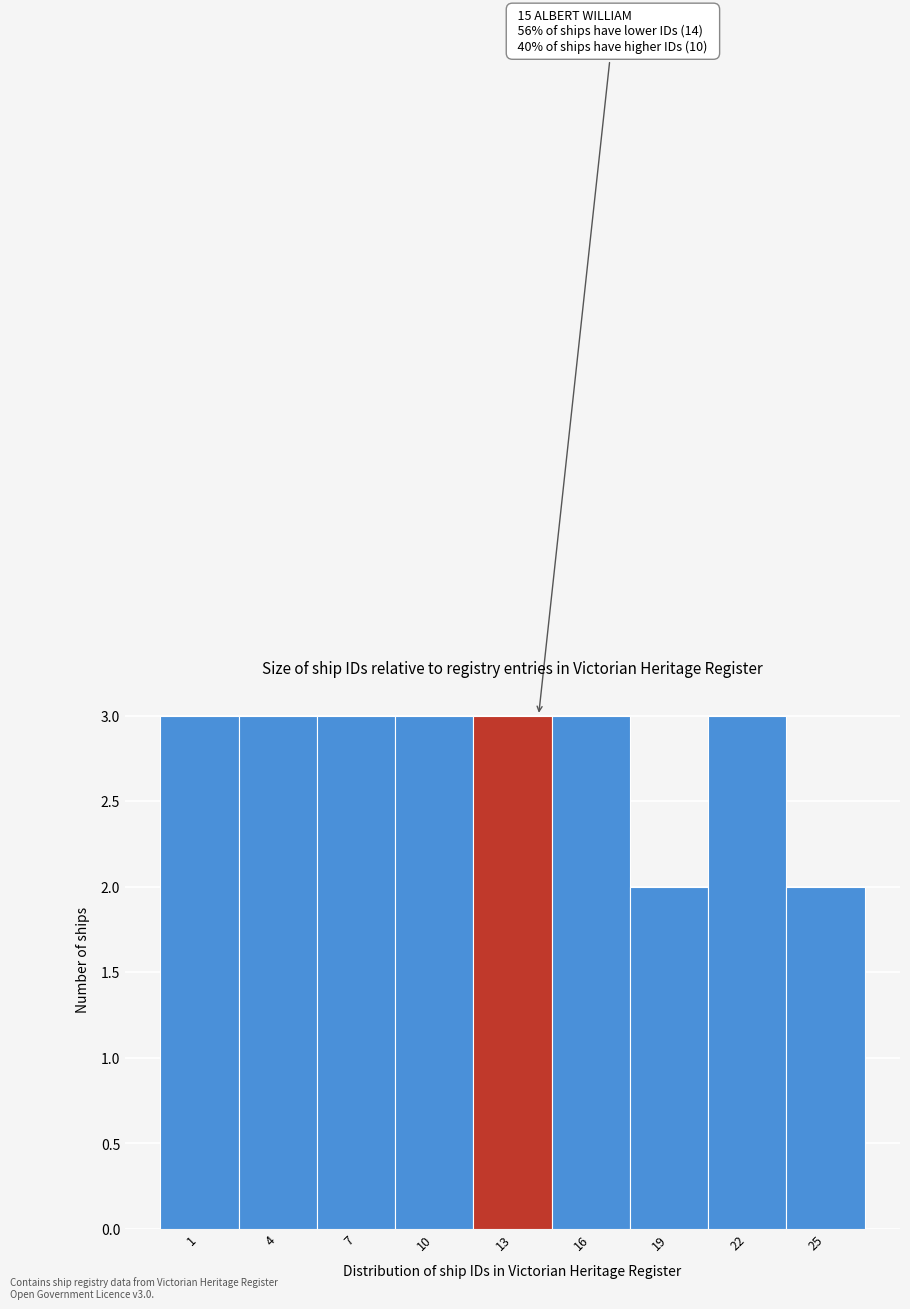

Reading left to right, extract all data points from this chart.

1=3	4=3	7=3	10=3	13=3	16=3	19=2	22=3	25=2